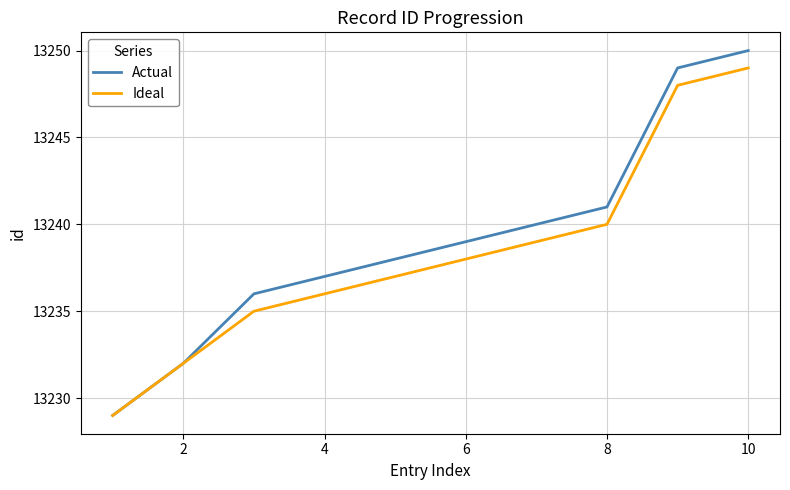

What are all the series names shown in the legend?

Actual, Ideal